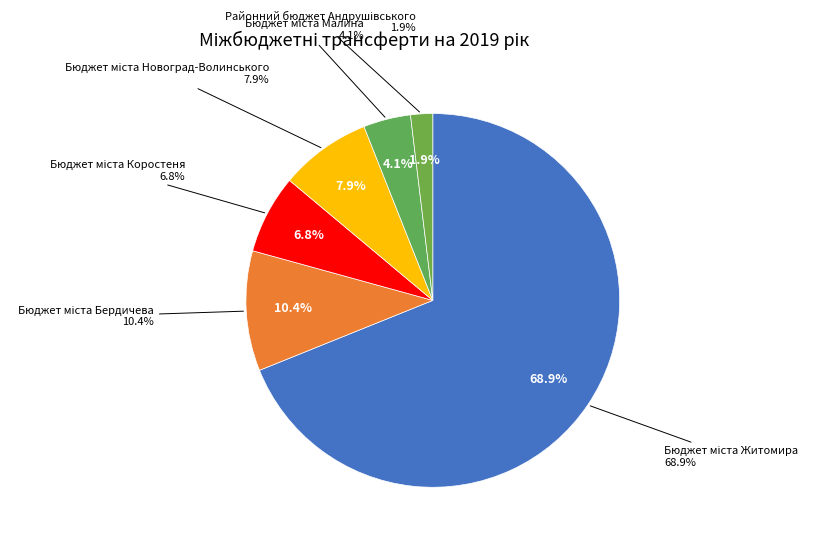

The Бюджет міста Бердичева slice represents 22% of the pie. True or false?

False